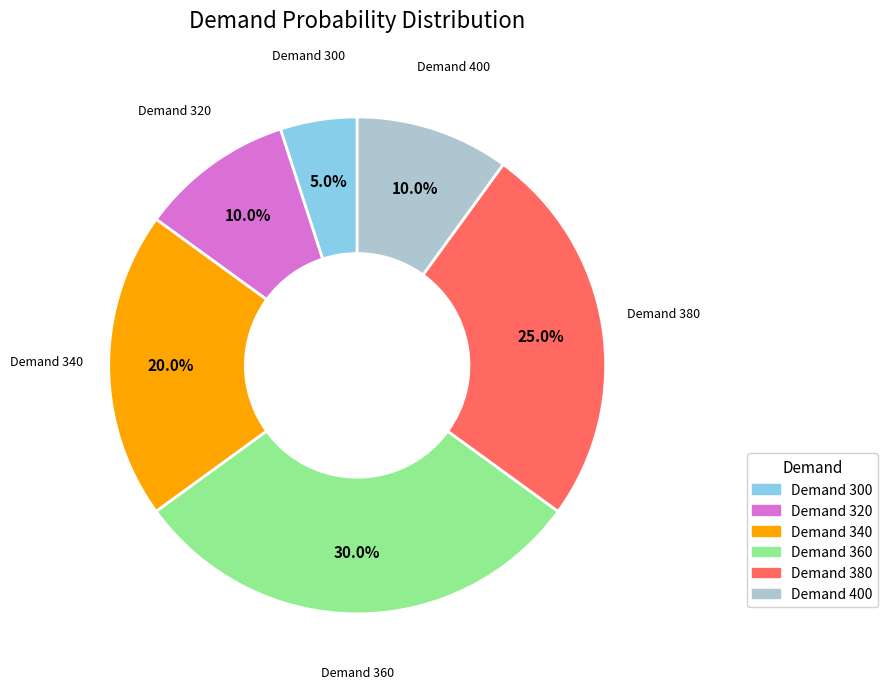

Which slice is the smallest?

Demand 300